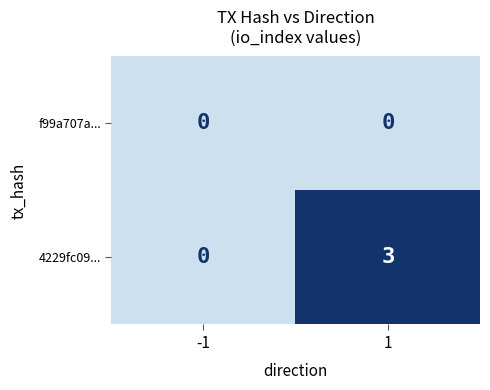

What is the greatest value displayed?

3